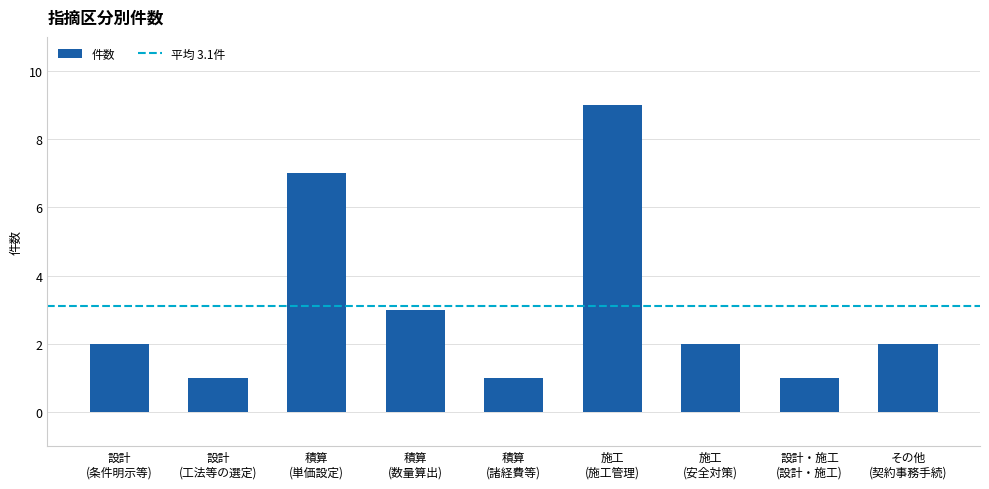

What is the maximum value shown in the chart?

9